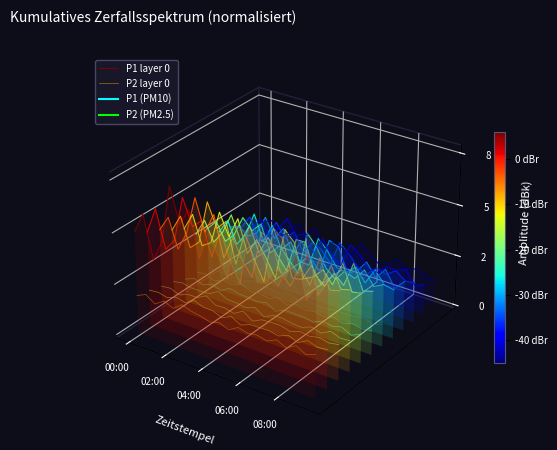

True or false: P1 layer 0 and P2 layer 0 intersect in this chart.

False